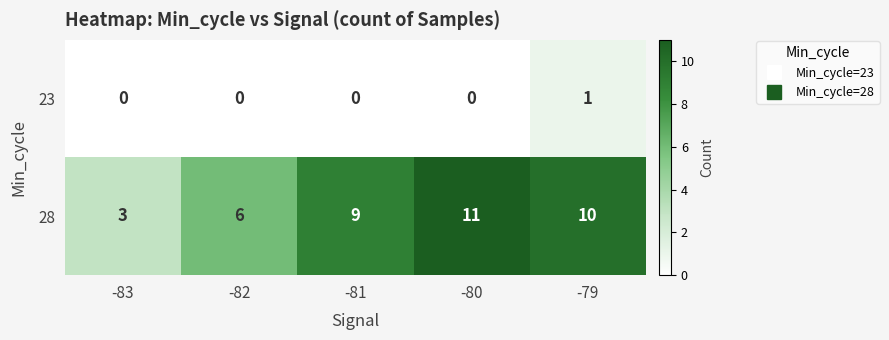

Count the 28 values in the range 6 to 10.

3